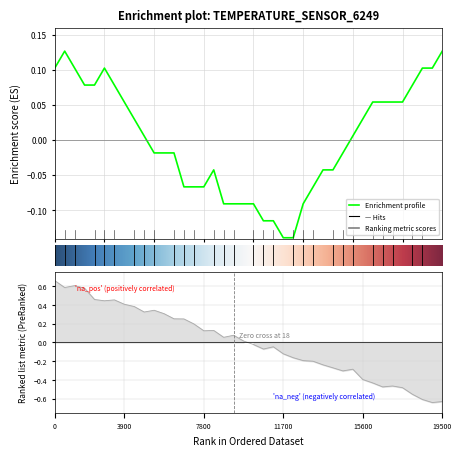

Reading left to right, extract all data points from this chart.

0.1	0.1	0.1	0.1	0.1	0.1	0.1	0.1	0.0	0.0	-0.0	-0.0	-0.0	-0.1	-0.1	-0.1	-0.0	-0.1	-0.1	-0.1	-0.1	-0.1	-0.1	-0.1	-0.1	-0.1	-0.1	-0.0	-0.0	-0.0	0.0	0.0	0.1	0.1	0.1	0.1	0.1	0.1	0.1	0.1